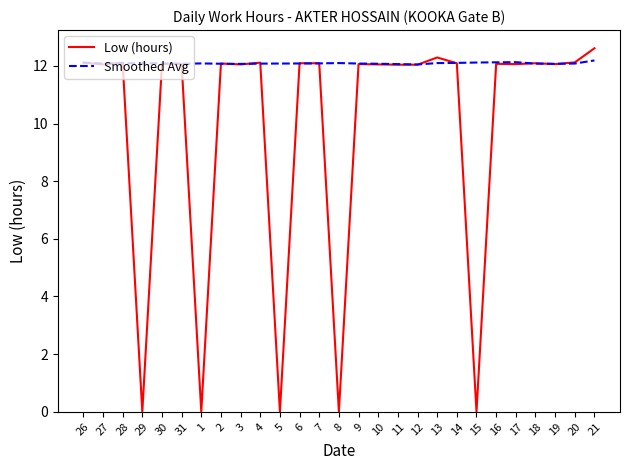

Which series has the widest spread of values?

Low (hours)